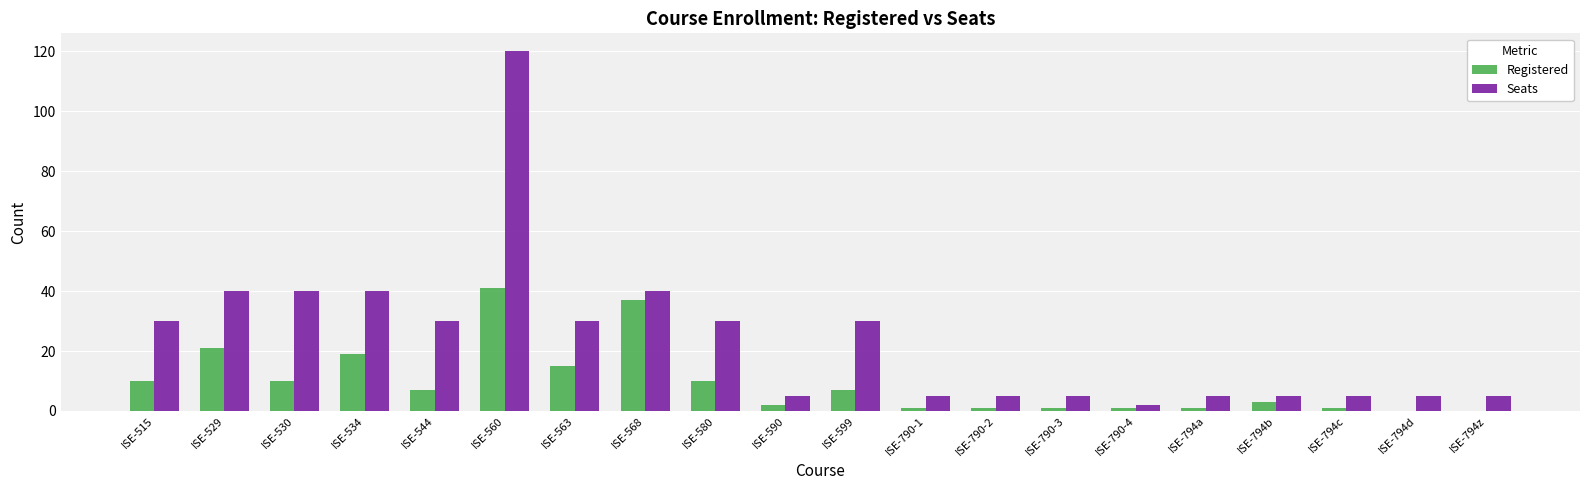

Which series has the largest total across all categories?

Seats